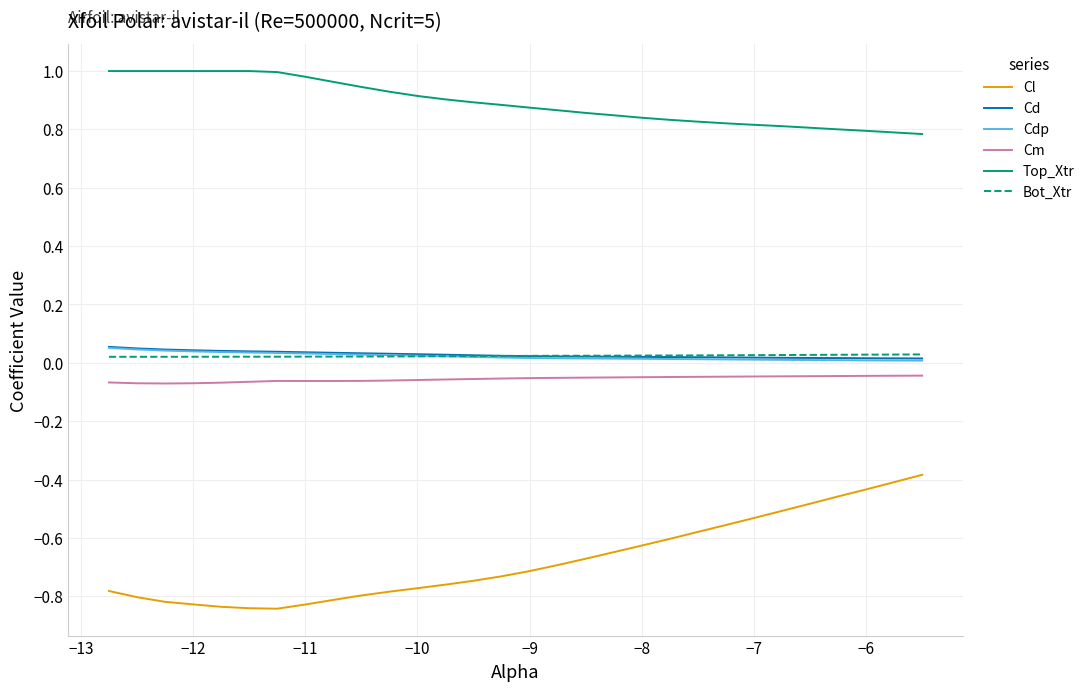

How many series are shown in this chart?

6